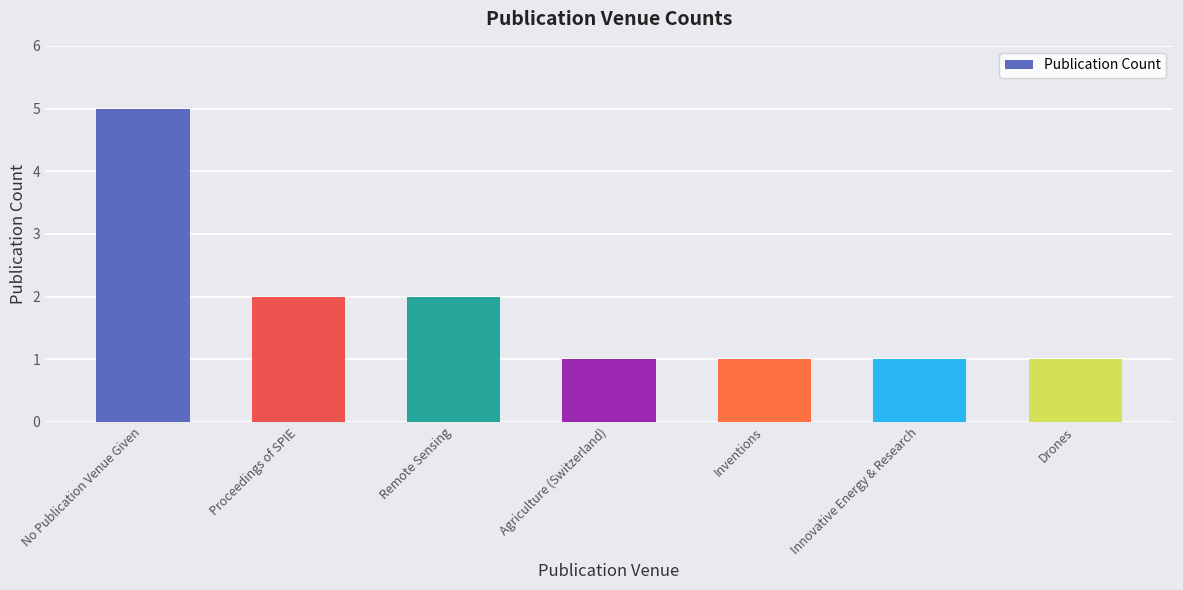

The chart shows a value of 1 at Inventions. True or false?

True